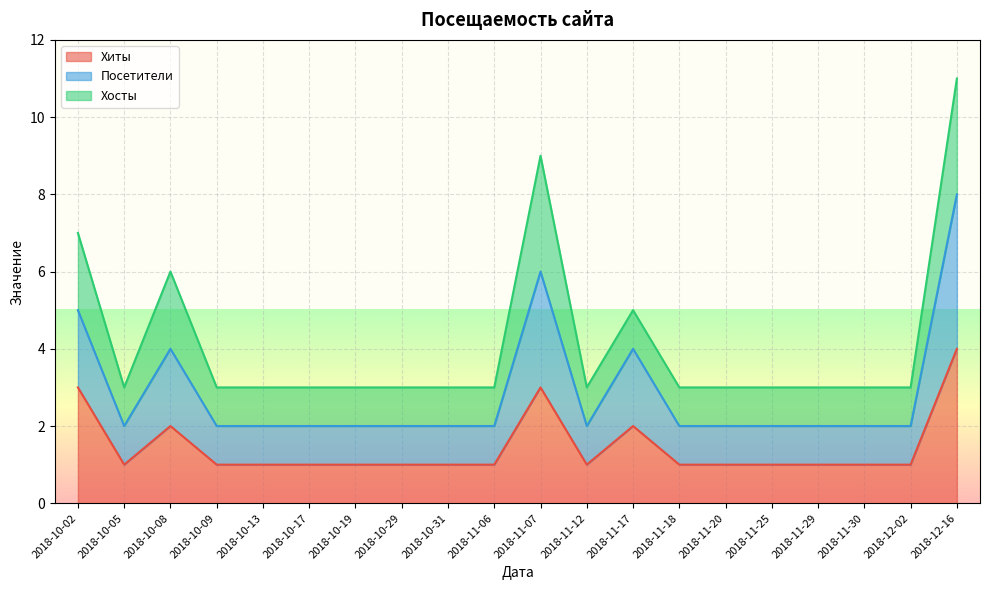

Which category has the highest value in the Хиты series?

2018-12-16